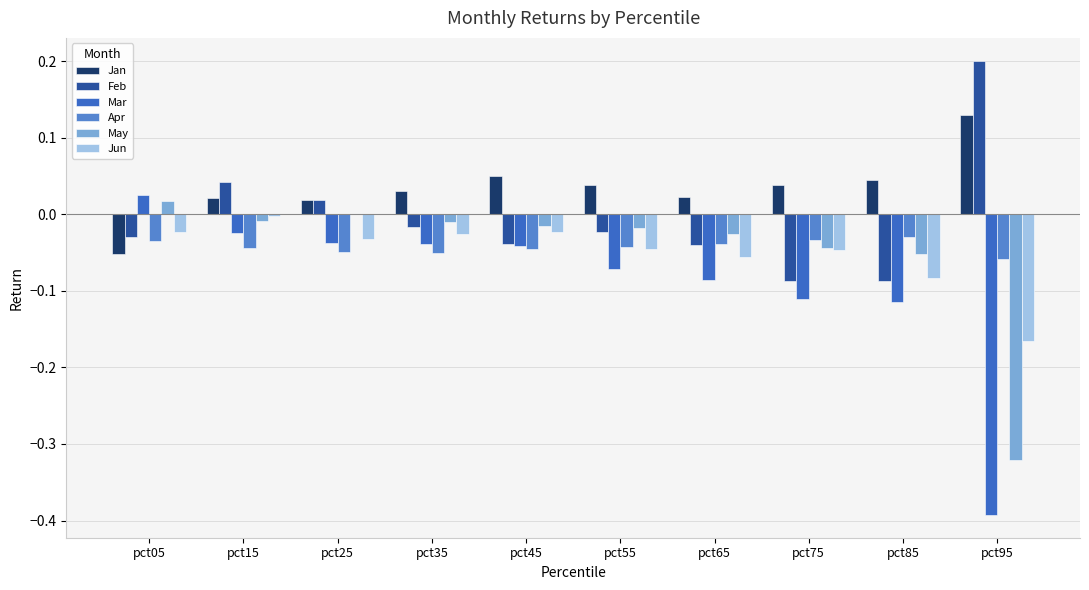

Between pct55 and pct75, which series saw the biggest shift?

Feb